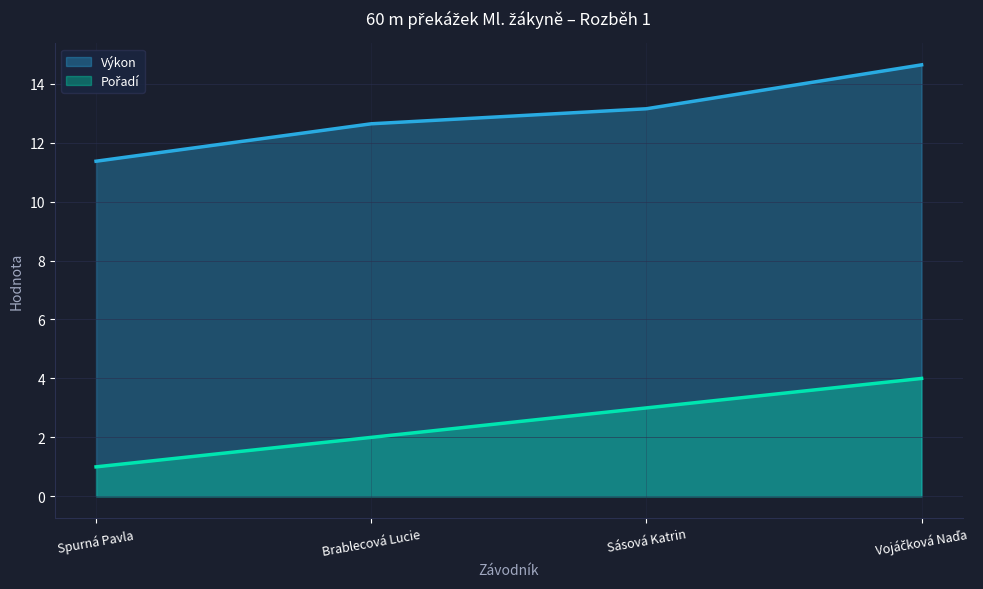

Which has a higher value, Vojáčková Naďa or Sásová Katrin?

Vojáčková Naďa